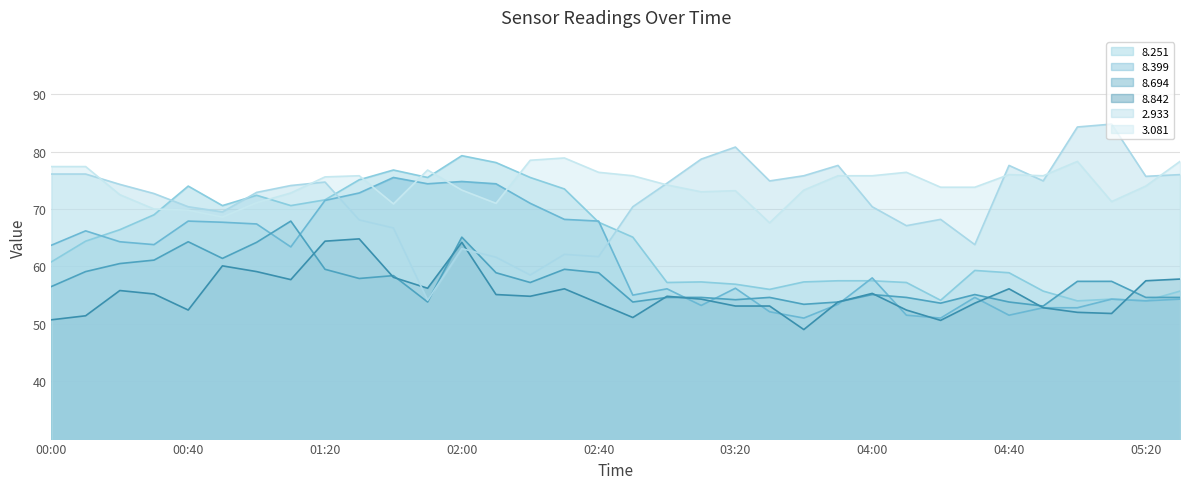

How many lines are shown in the chart?

6